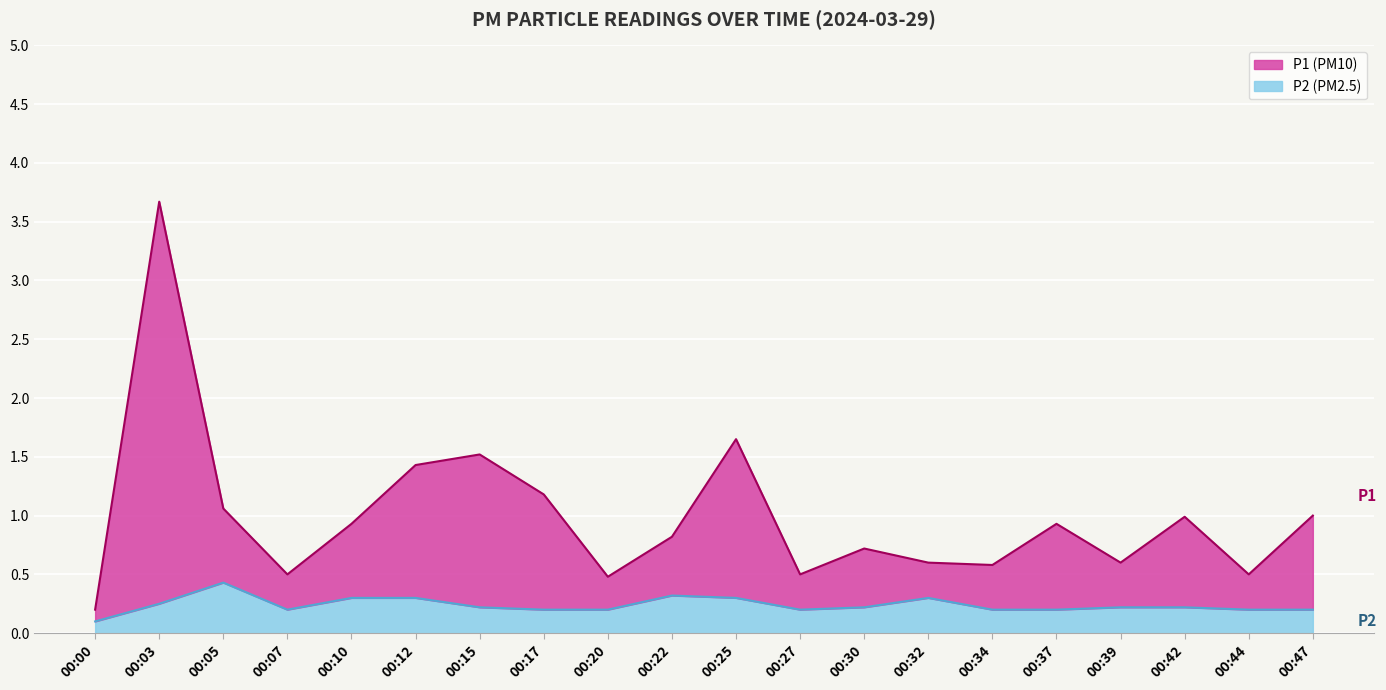

The P1 series shows 0.5 at 00:44. True or false?

True